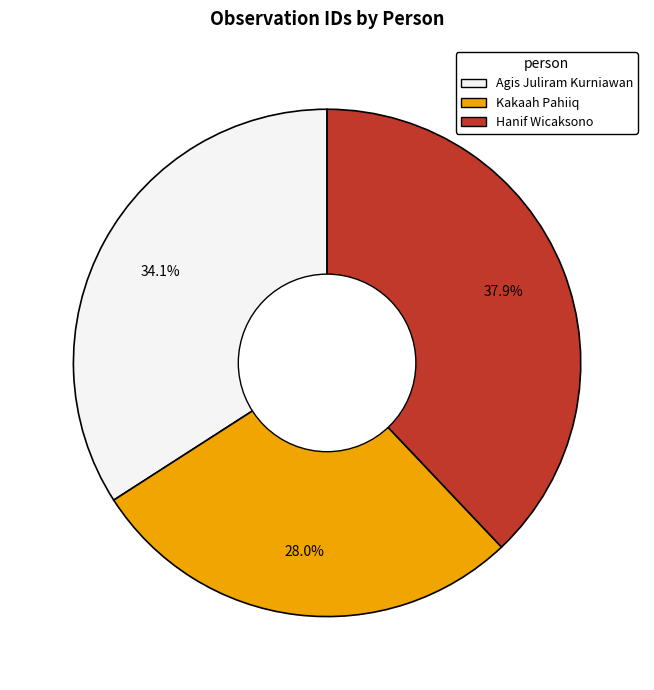

How many slices are in this pie chart?

3